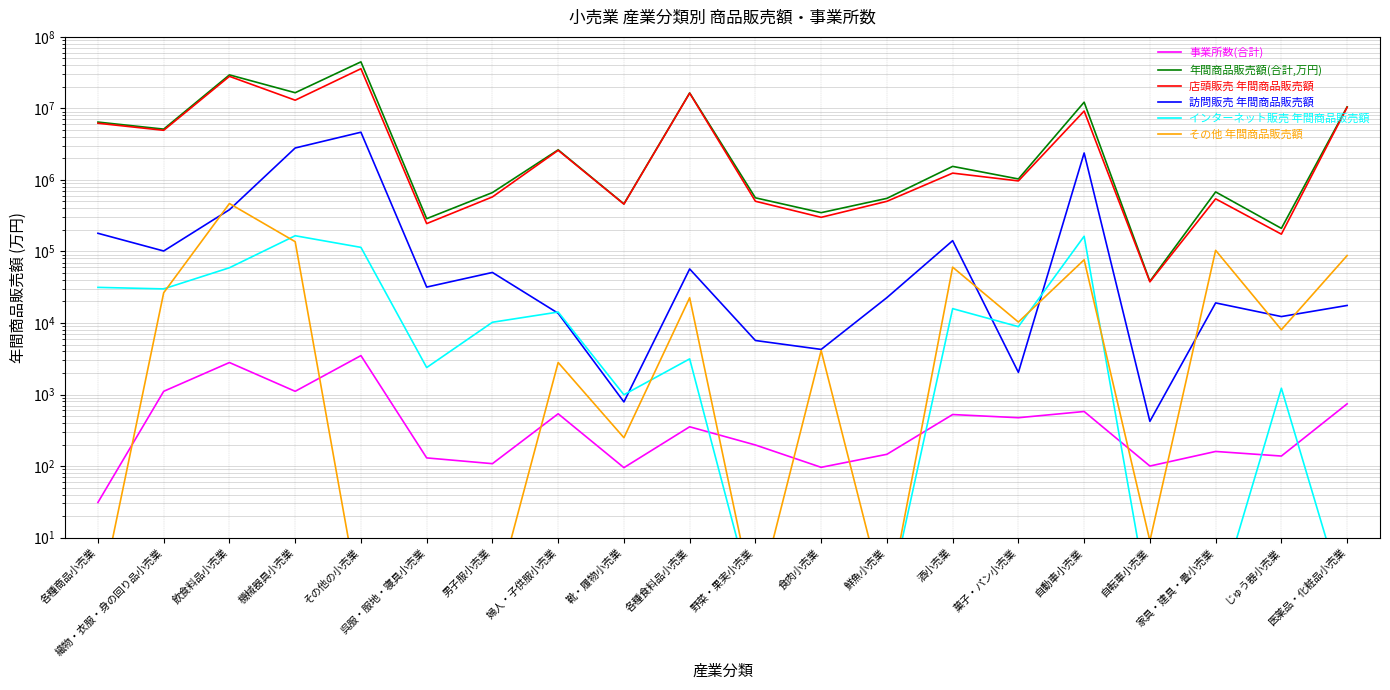

How many values in the インターネット販売 年間商品販売額 series are below 8893?

10